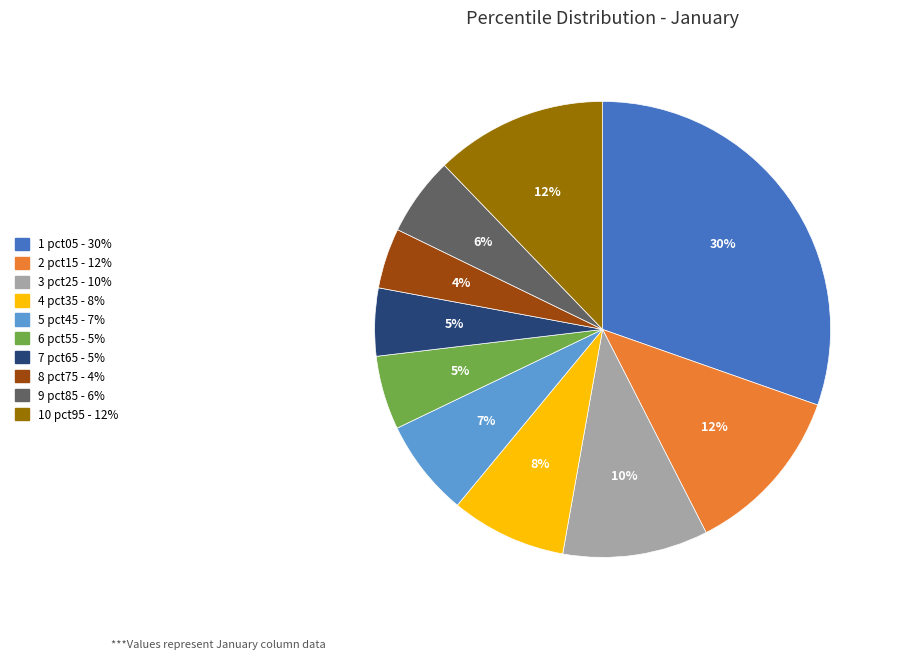

Is there any slice that represents more than half of the pie?

No